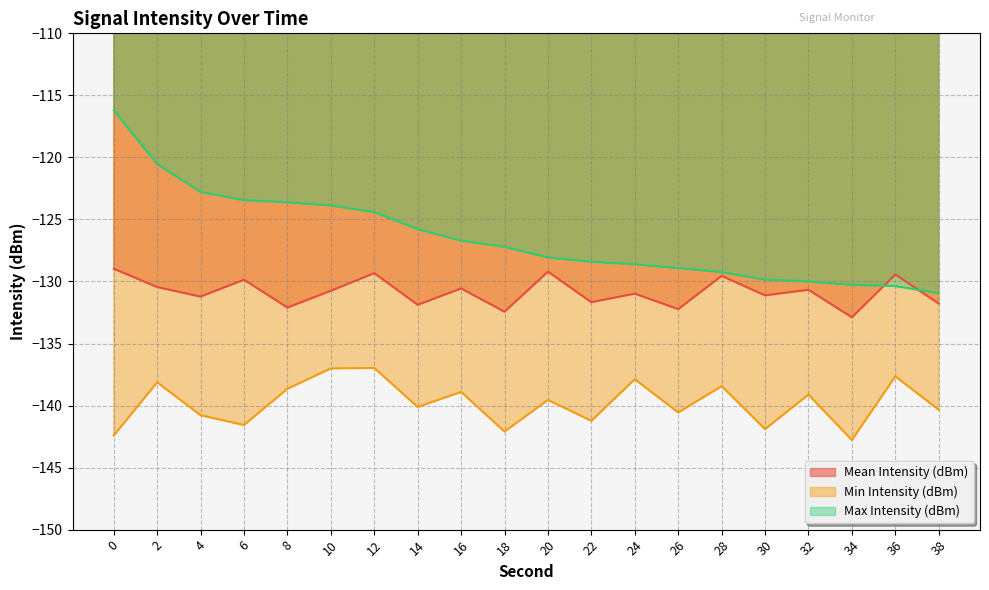

At which label does Min Intensity (dBm) first exceed -139?

2